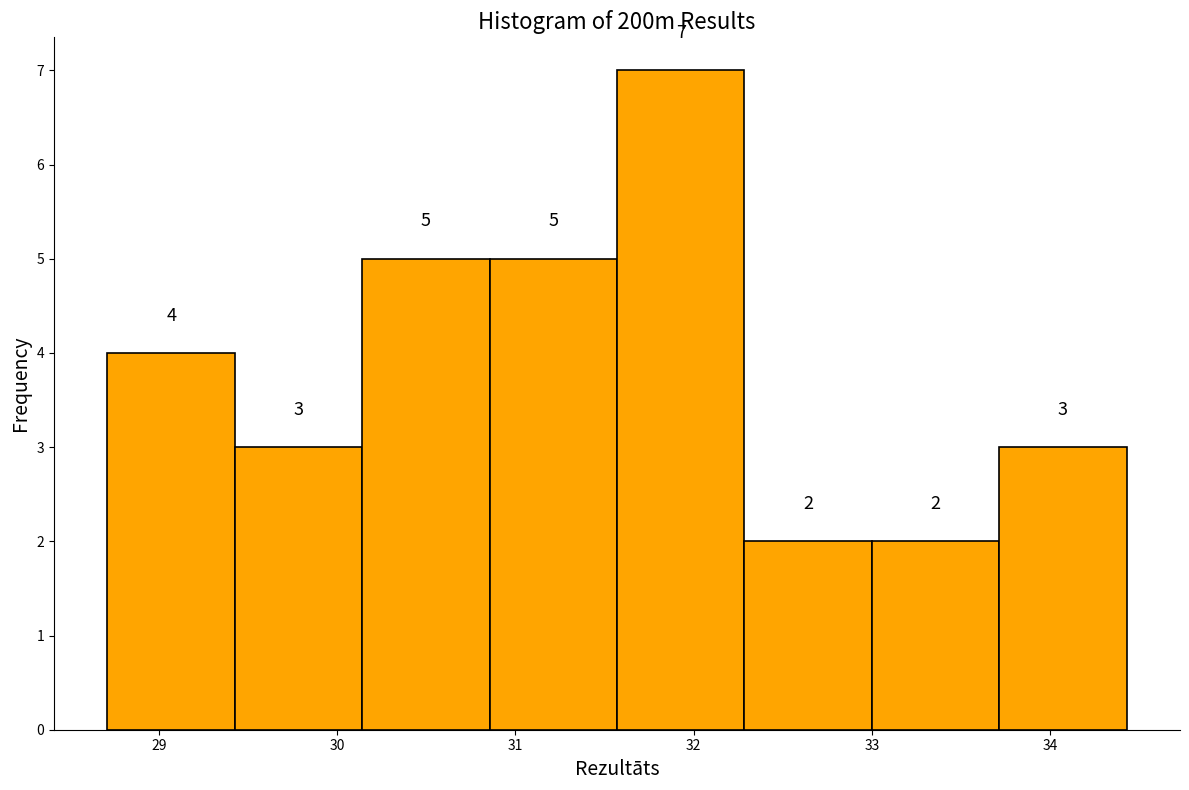

Reading left to right, transcribe this chart: for each bar, give the range it covers on the x-axis and its height. The bar edges are not printed on the chart, so give them approximately, as read against the axis.

28.7 to 29.4: 4
29.4 to 30.1: 3
30.1 to 30.9: 5
30.9 to 31.6: 5
31.6 to 32.3: 7
32.3 to 33.0: 2
33.0 to 33.7: 2
33.7 to 34.4: 3